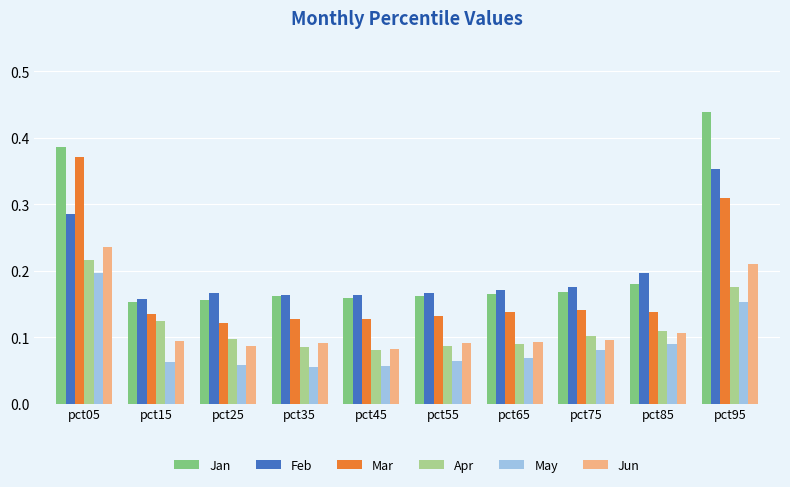

What is the sum of all Feb values?

2.0